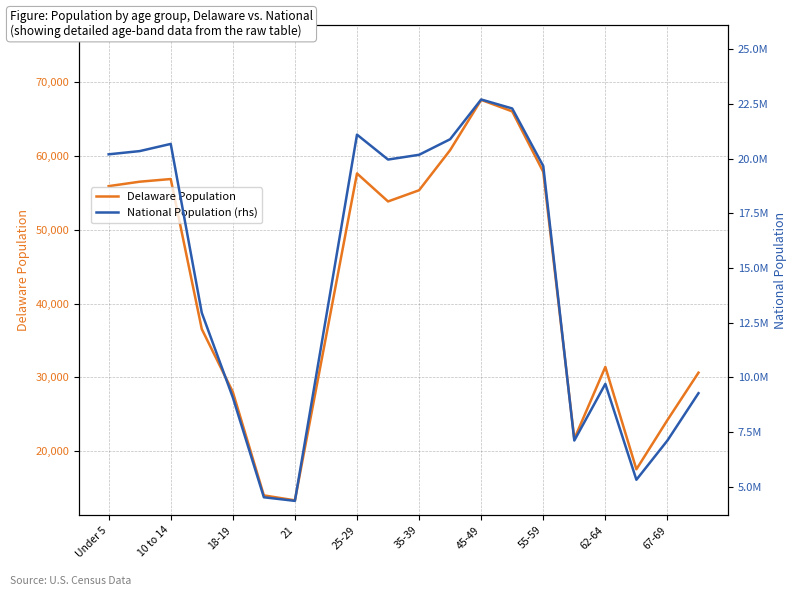

Does the chart have visible grid lines?

Yes